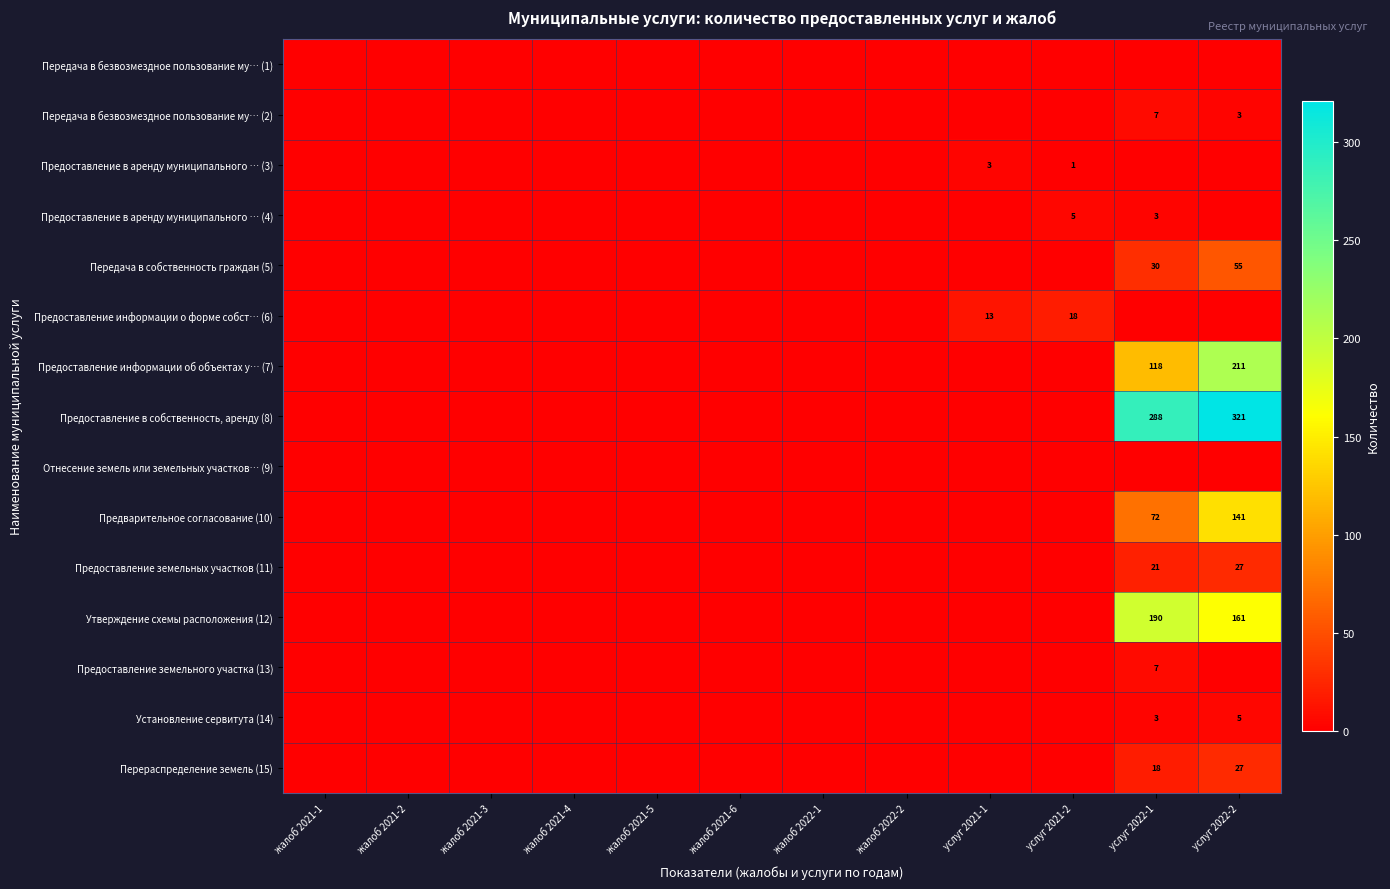

What is the total value across all series at услуг 2022-1?

757